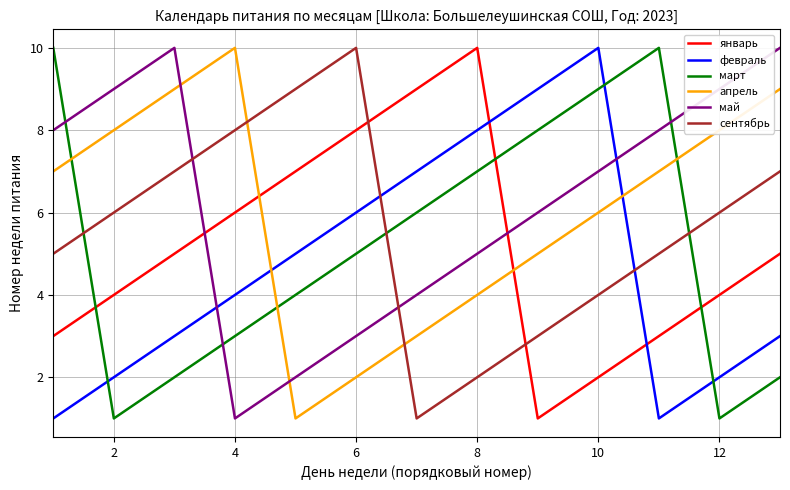

What is the sum of all май values?

82